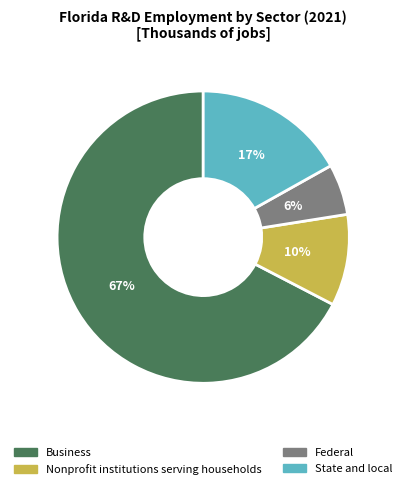

What is the ratio of the value at State and local to the value at Business?

0.3